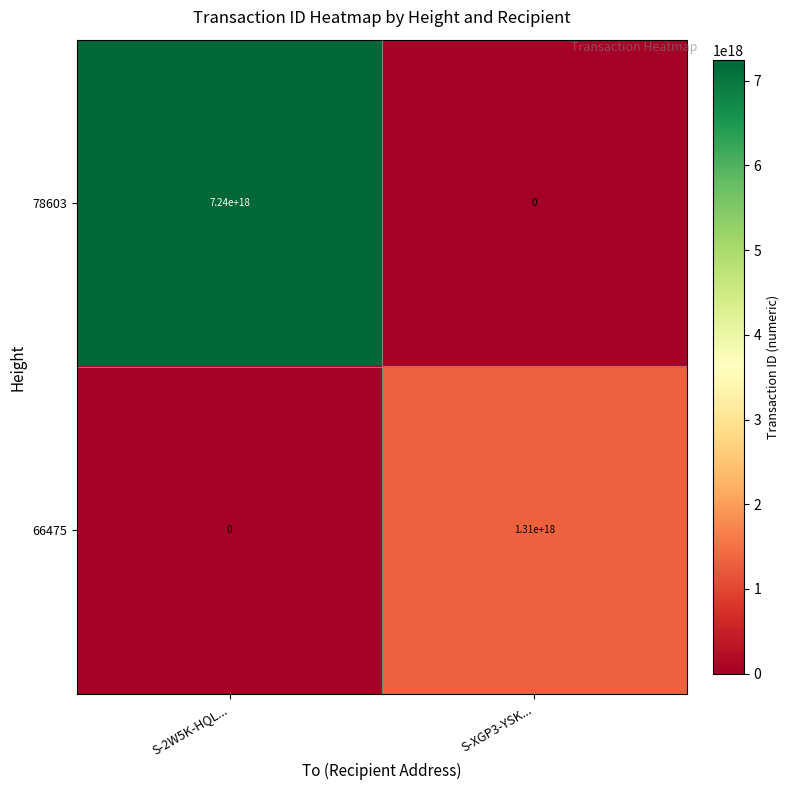

Where is 78603 nearest to the value 3620000000000000000?

S-2W5K-HQL...